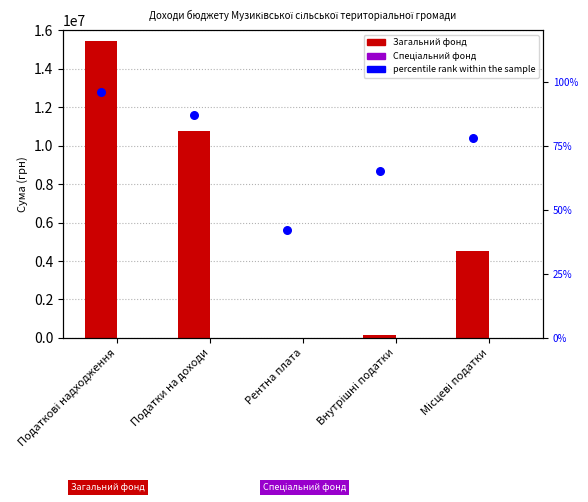

Which series reaches the minimum Y coordinate?

Спеціальний фонд